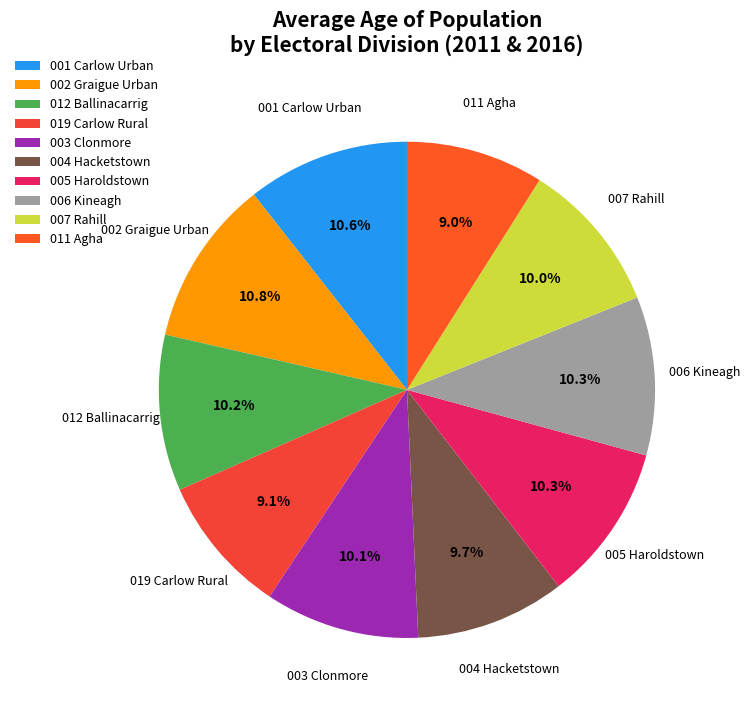

Does 004 Hacketstown represent more than half of the total?

No